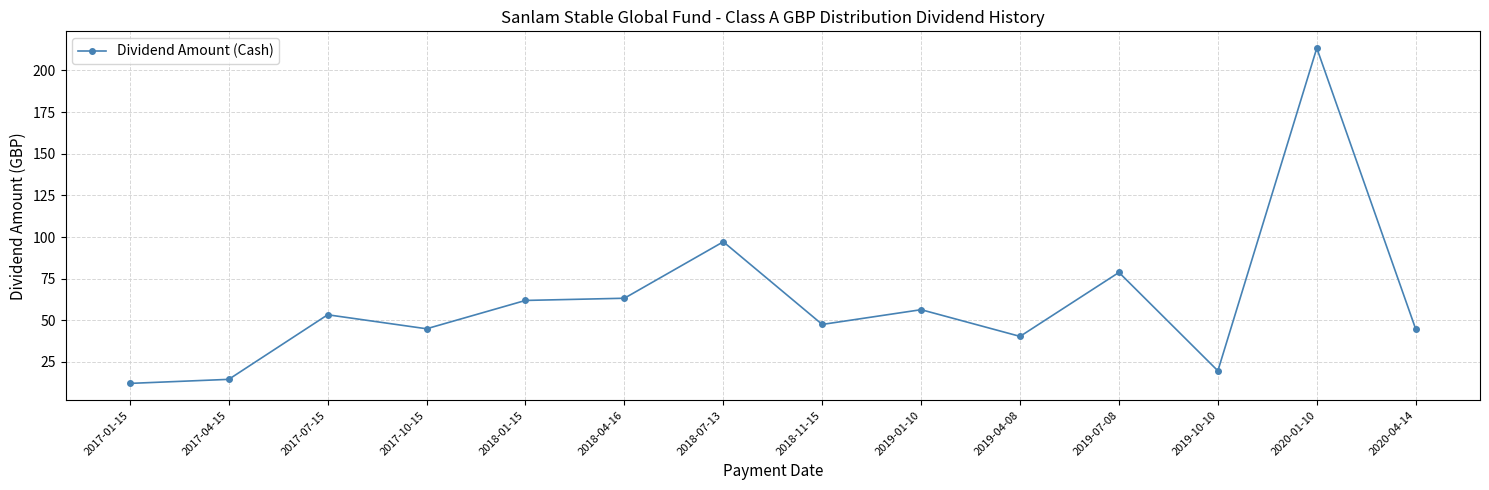

What is the ratio of the value at 2019-04-08 to the value at 2018-01-15?

0.7